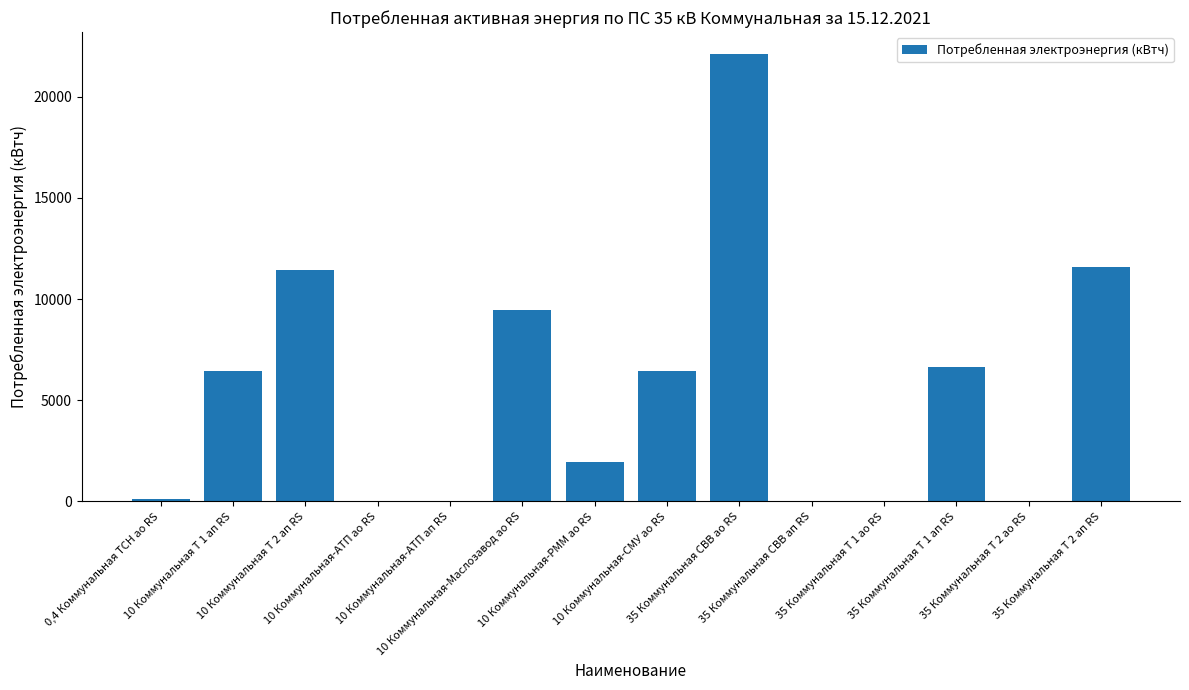

What is the sum of all values?

76155.1